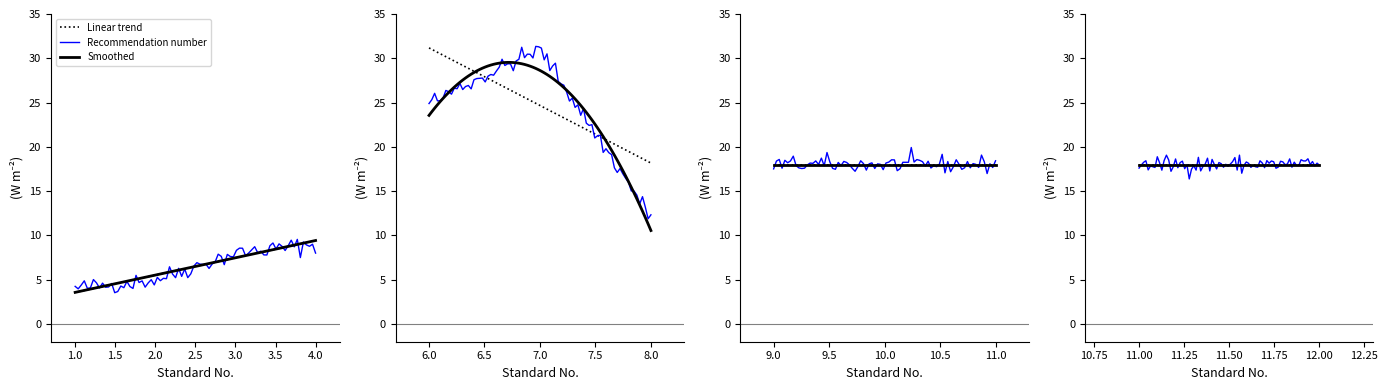

What is the difference between the maximum and second lowest values in the Trend series?

26